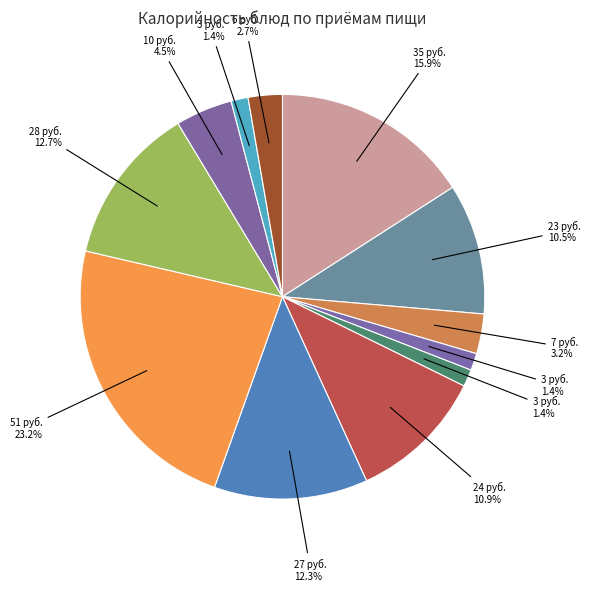

Does any single category account for the majority?

No